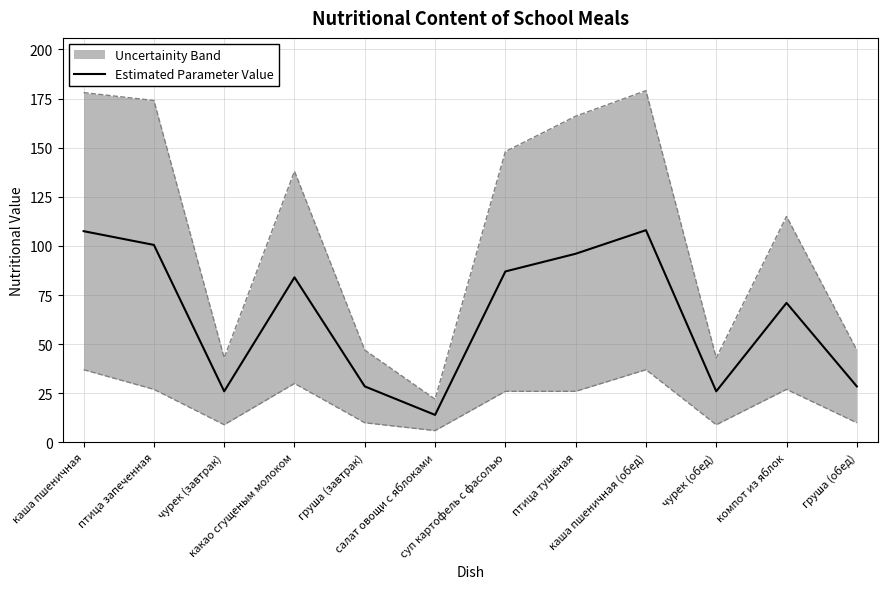

What is the value of the 9th point from the left?

108.0